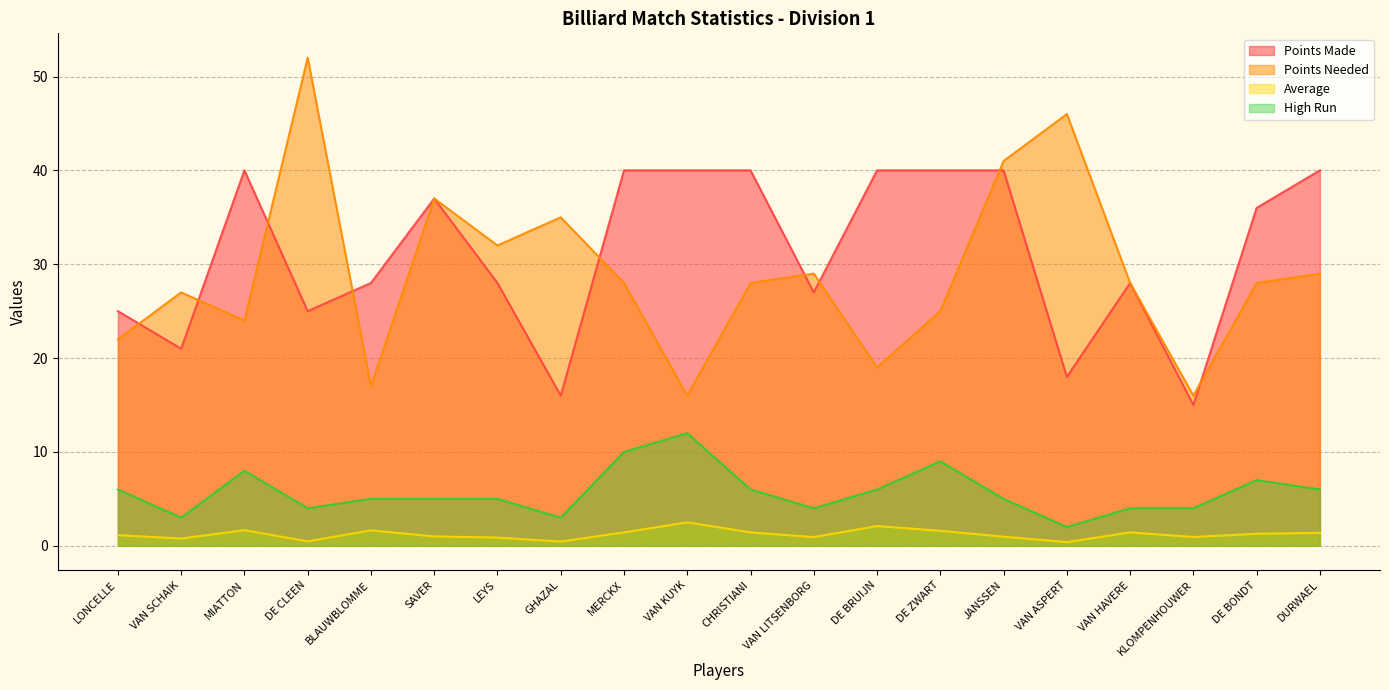

What is the label of the 19th point from the left?

DE BONDT